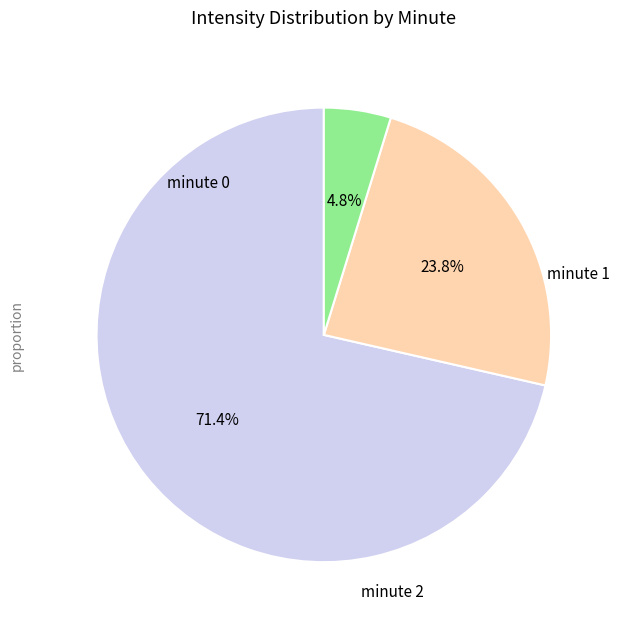

Does any single category account for the majority?

Yes